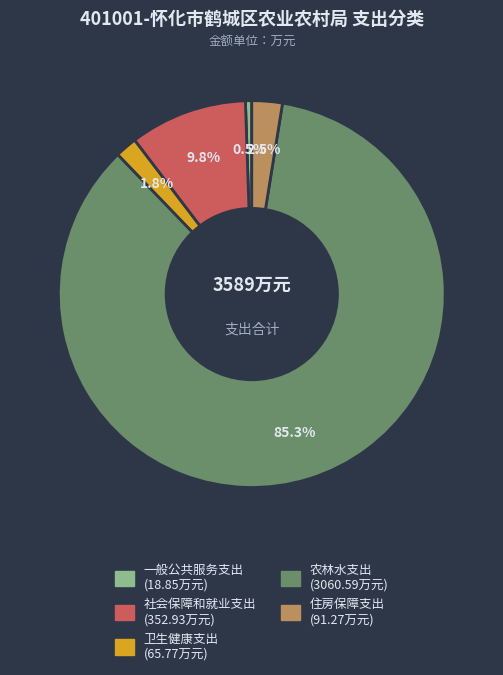

Which category accounts for the majority?

农林水支出